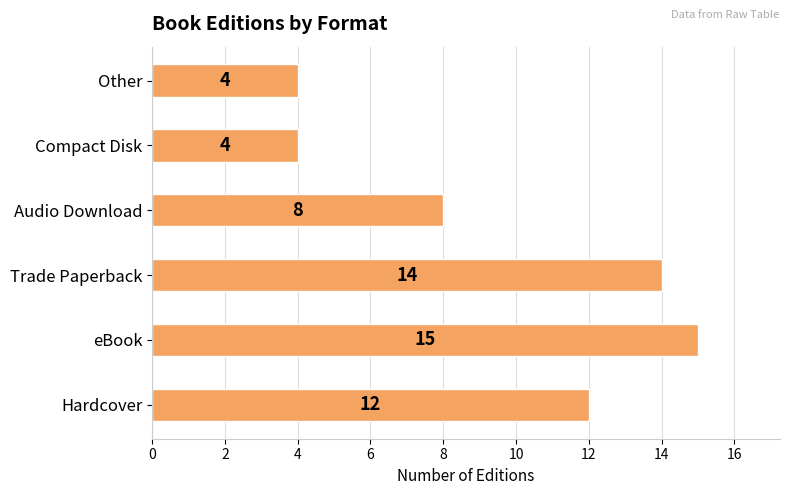

The chart shows a value of 8 at Audio Download. True or false?

True